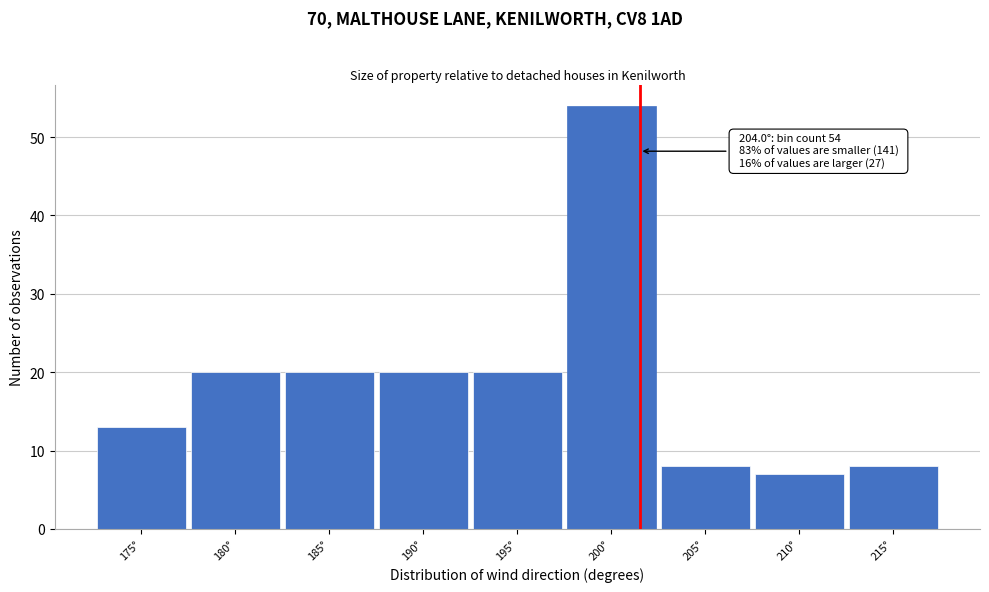

Reading left to right, extract all data points from this chart.

13	20	20	20	20	54	8	7	8